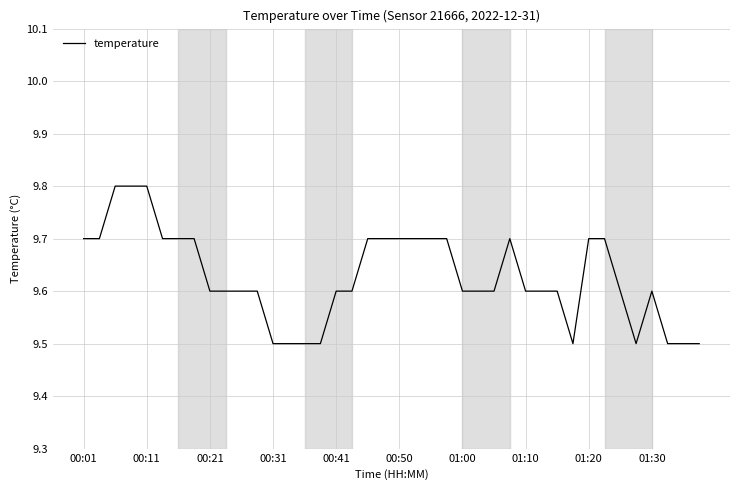

How many values are between 9 and 10?

40